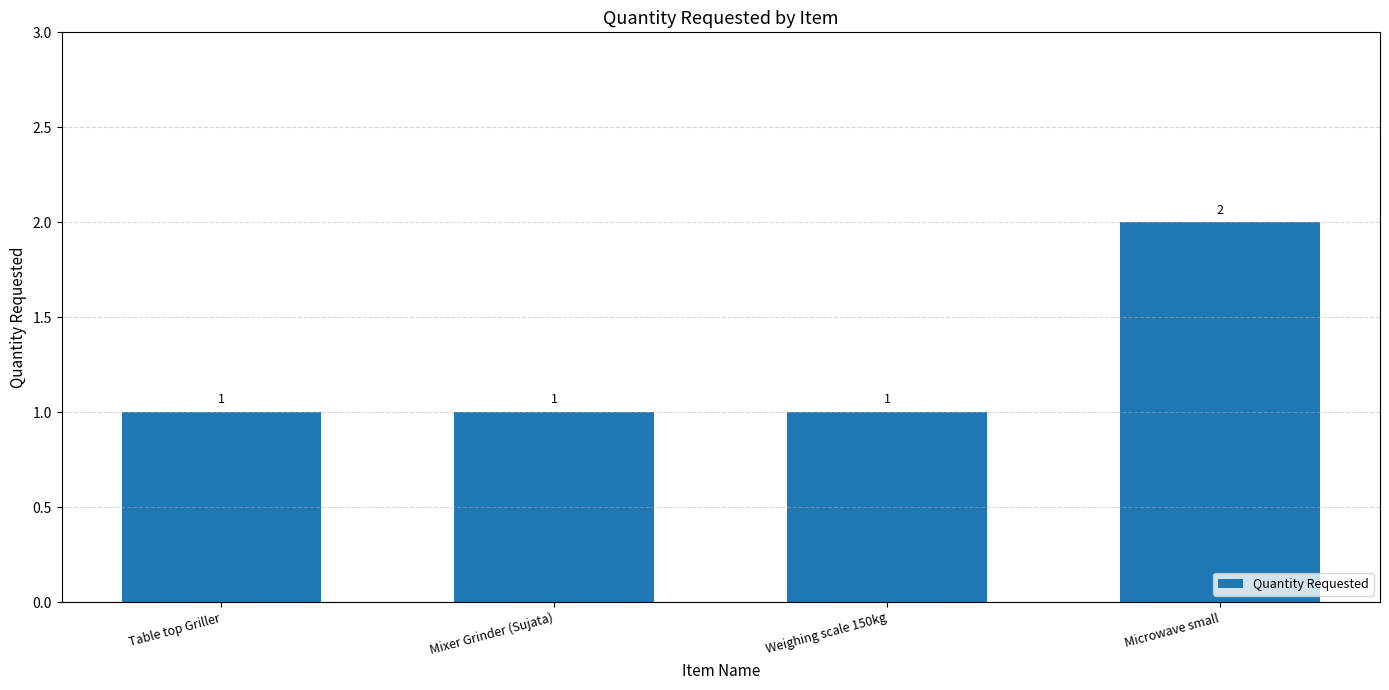

What is the maximum value shown in the chart?

2